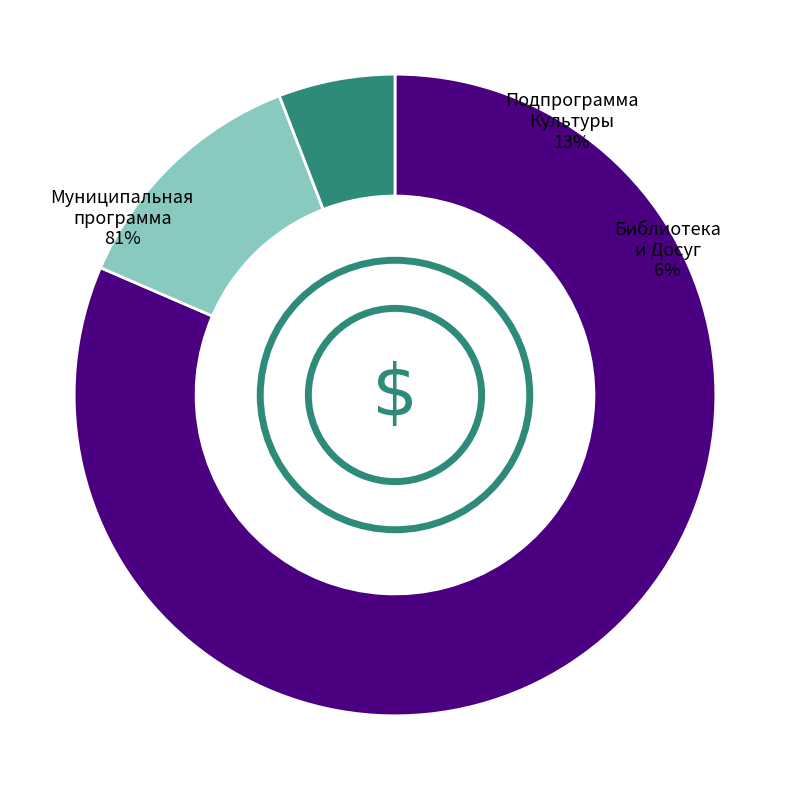

What is the largest slice in the pie chart?

Муниципальная программа Калачинского муниципального района